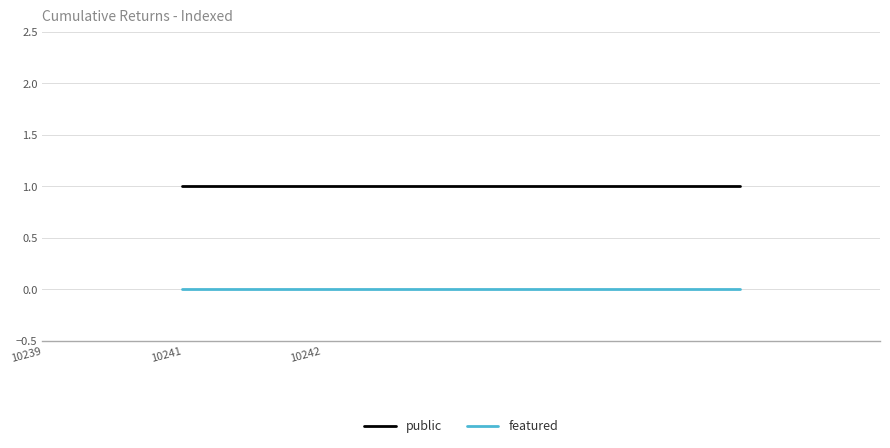

Reading left to right, transcribe all the data shown in this chart.

public: 1	1	1	1
featured: 0	0	0	0